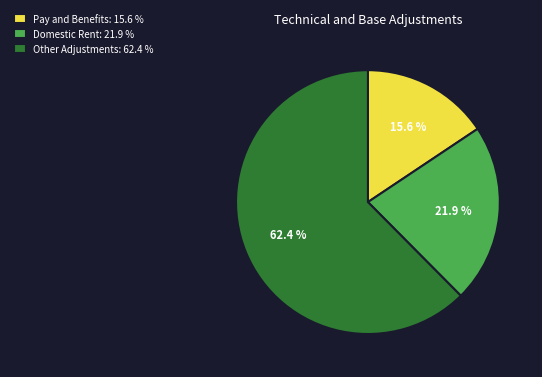

What is the largest slice in the pie chart?

Other Adjustments: 62.4 %